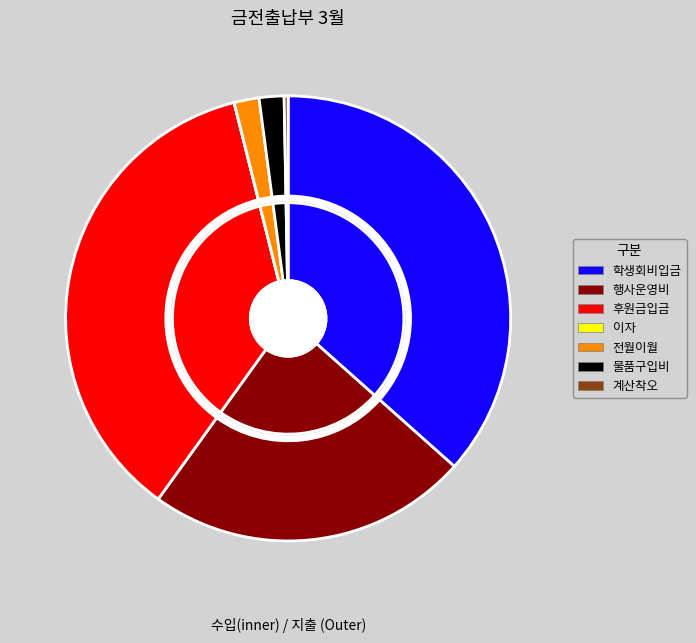

To the nearest percent, what is the combined percentage of 행사운영비 and 이자?

23%